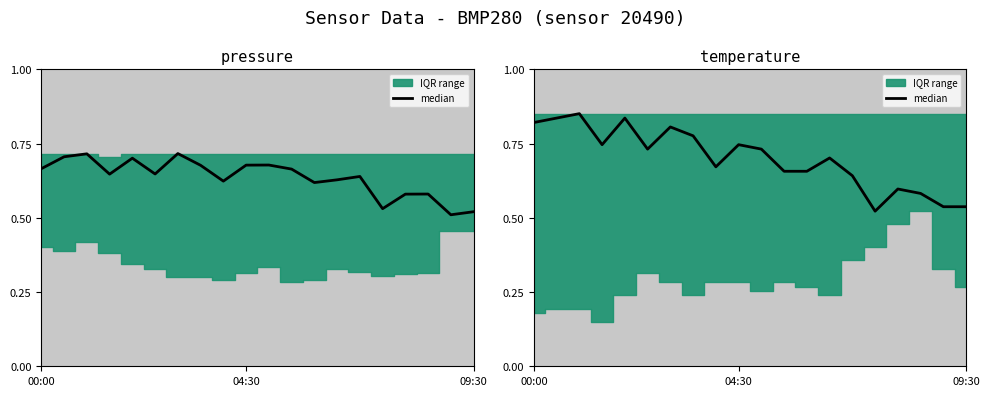

Where is the data nearest to the value 0?

15